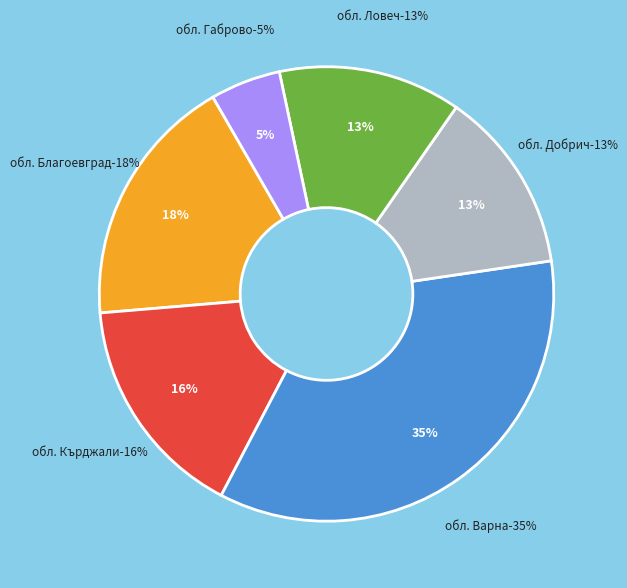

To the nearest percent, what percentage of the pie is обл. Кърджали?

16%